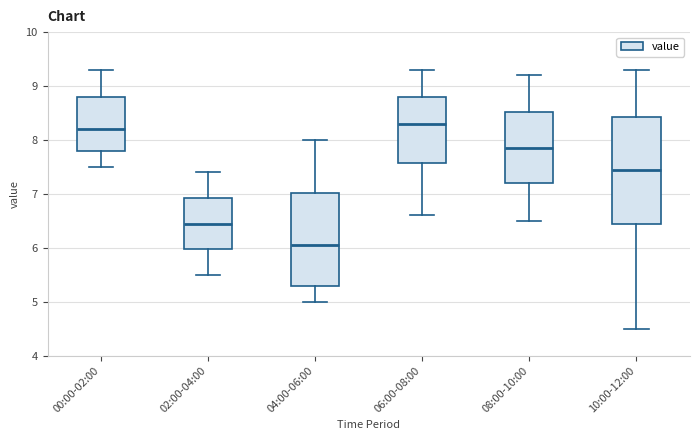

Comparing the boxes themselves (not the whiskers), which one is the tallest?

10:00-12:00